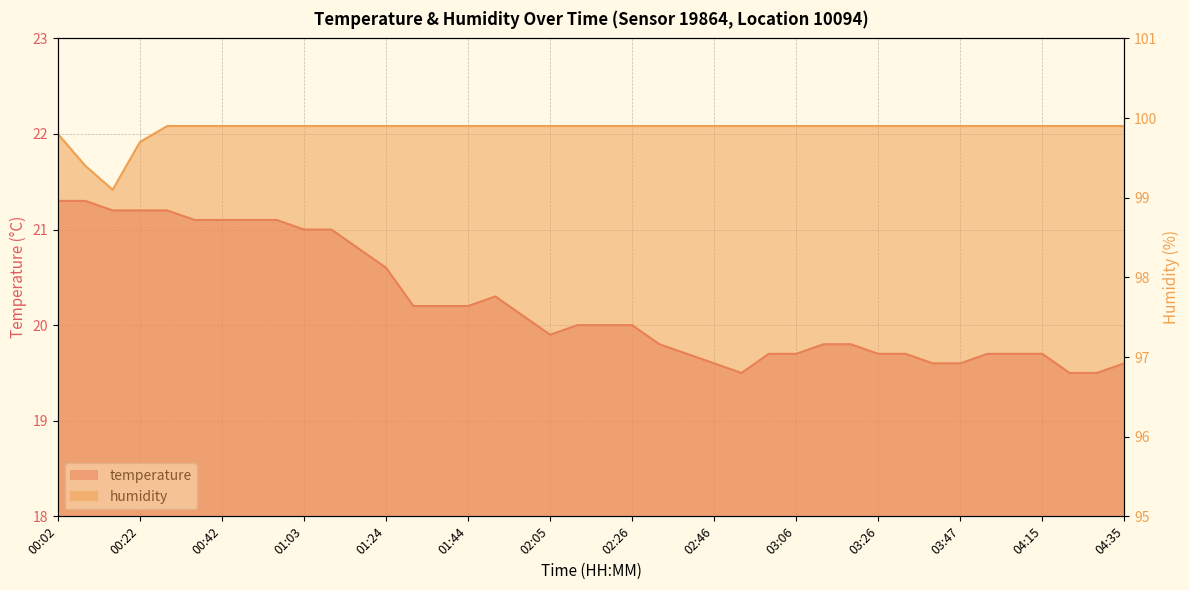

Which category has the highest value across all series?

00:29